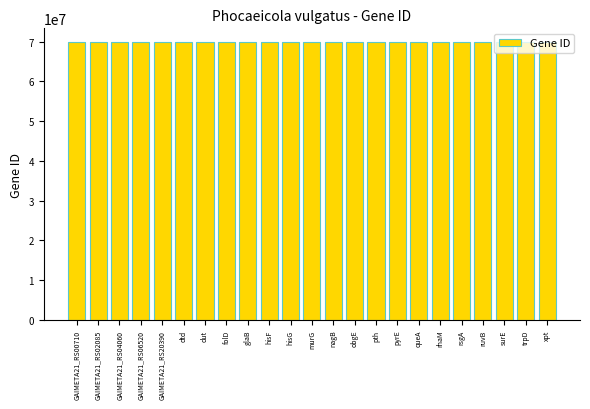

What is the value of the 20th bar from the left?

69839727